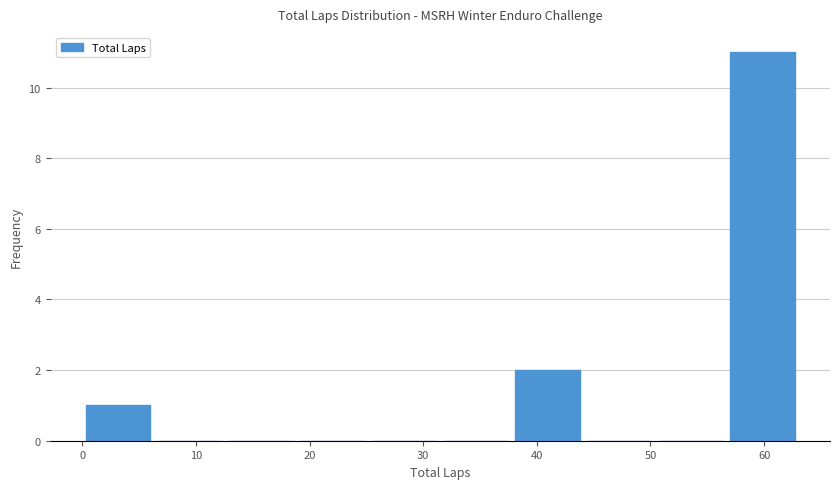

Reading left to right, transcribe this chart: for each bar, give the range it covers on the x-axis and its height. Neither the bar edges nor the heights are printed on the chart, so give them approximately, as read against the axes.

0.0 to 6.3: 1
6.3 to 12.6: 0
12.6 to 18.9: 0
18.9 to 25.2: 0
25.2 to 31.5: 0
31.5 to 37.8: 0
37.8 to 44.1: 2
44.1 to 50.4: 0
50.4 to 56.7: 0
56.7 to 63.0: 11